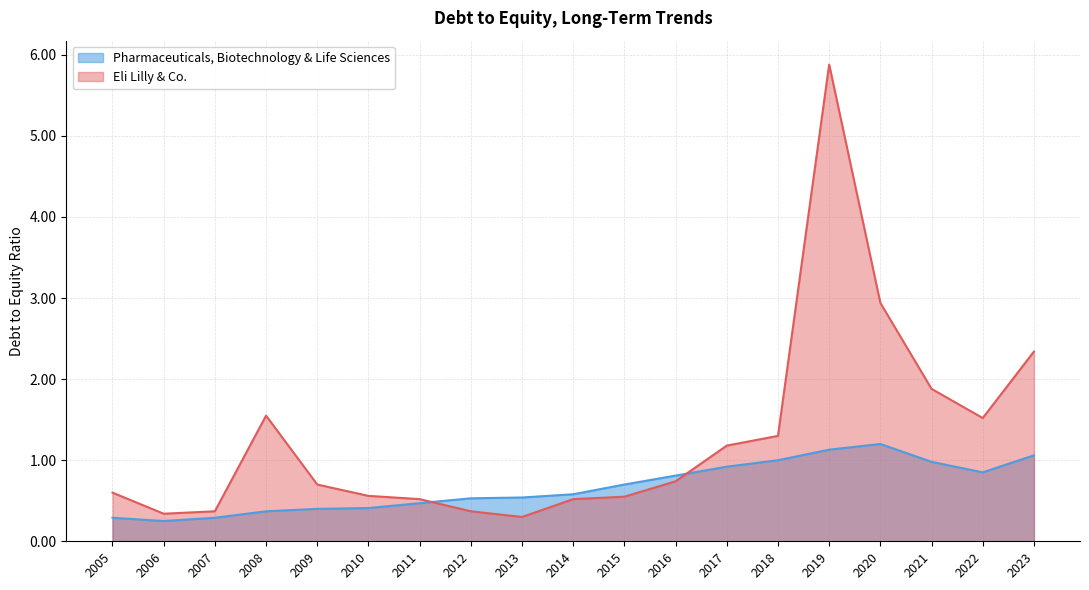

What is the difference between the Pharmaceuticals, Biotechnology & Life Sciences values at 2017 and 2007?

0.6